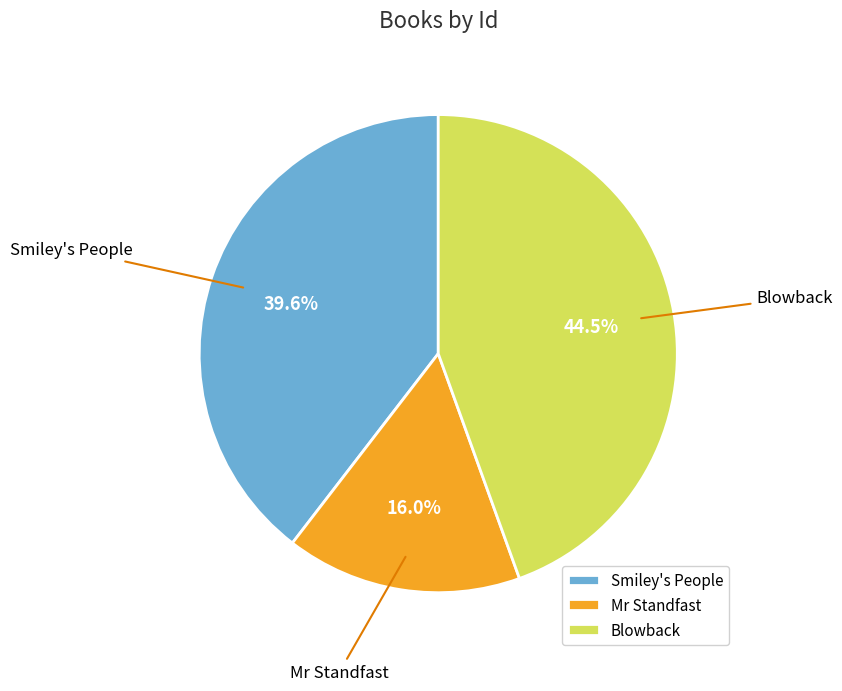

How many segments does this pie chart have?

3